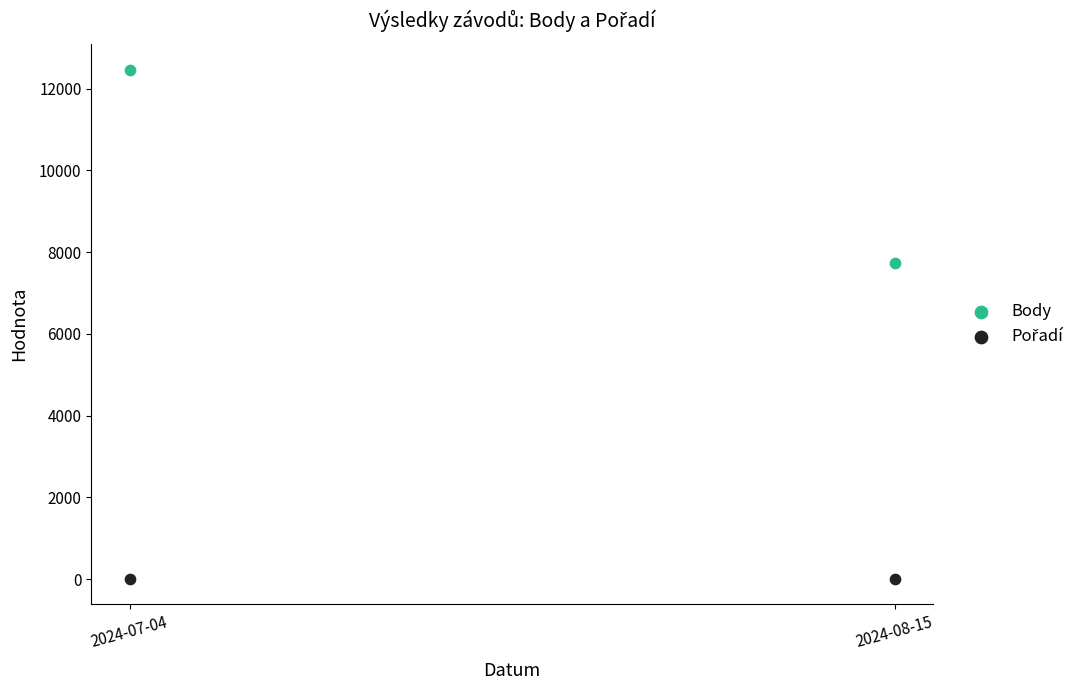

Across all data points, what is the average Y value?

5054